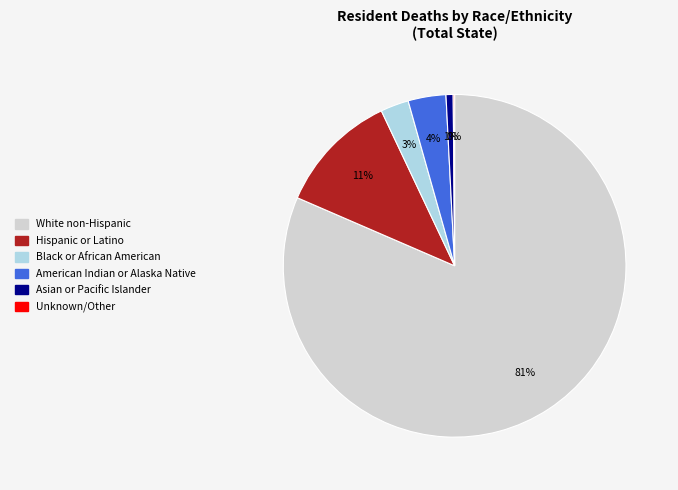

To the nearest percent, what is the difference between the largest and smallest slice percentages?

81%